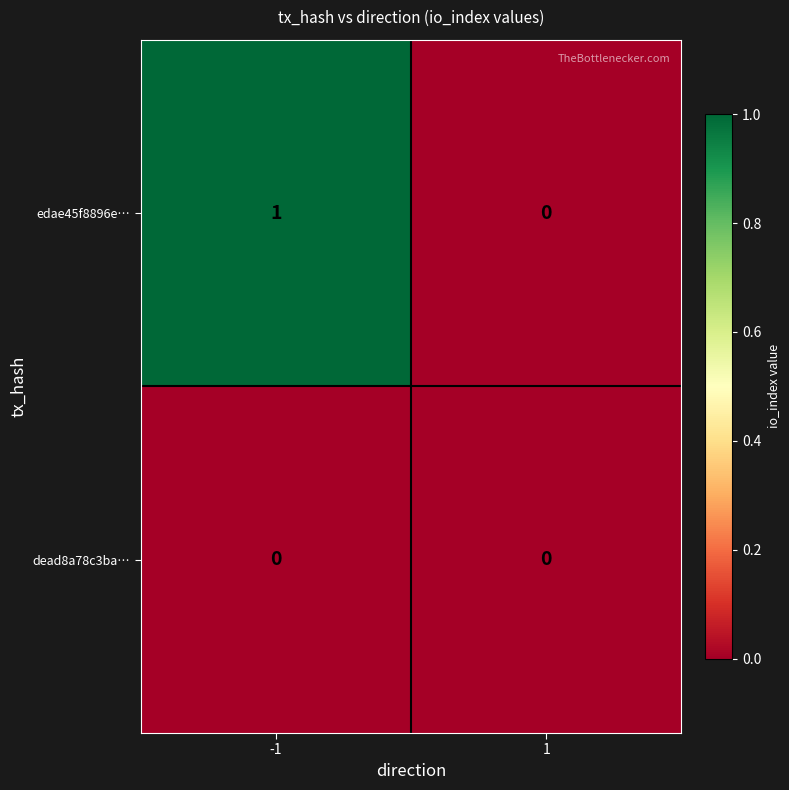

Reading right to left, what are all the values shown in this chart?

edae45f8896e…: 0	1
dead8a78c3ba…: 0	0